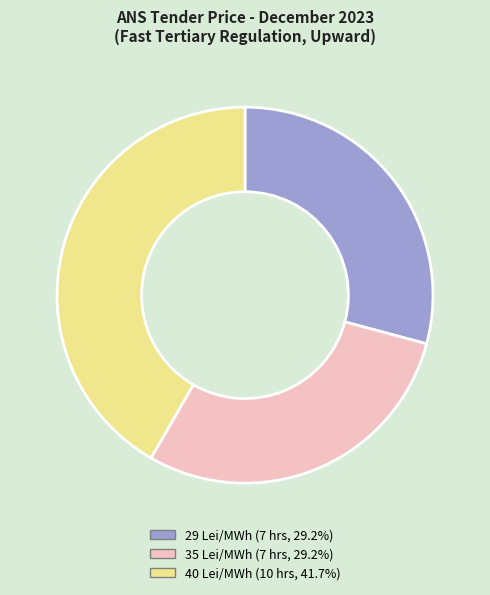

How many segments does this pie chart have?

3